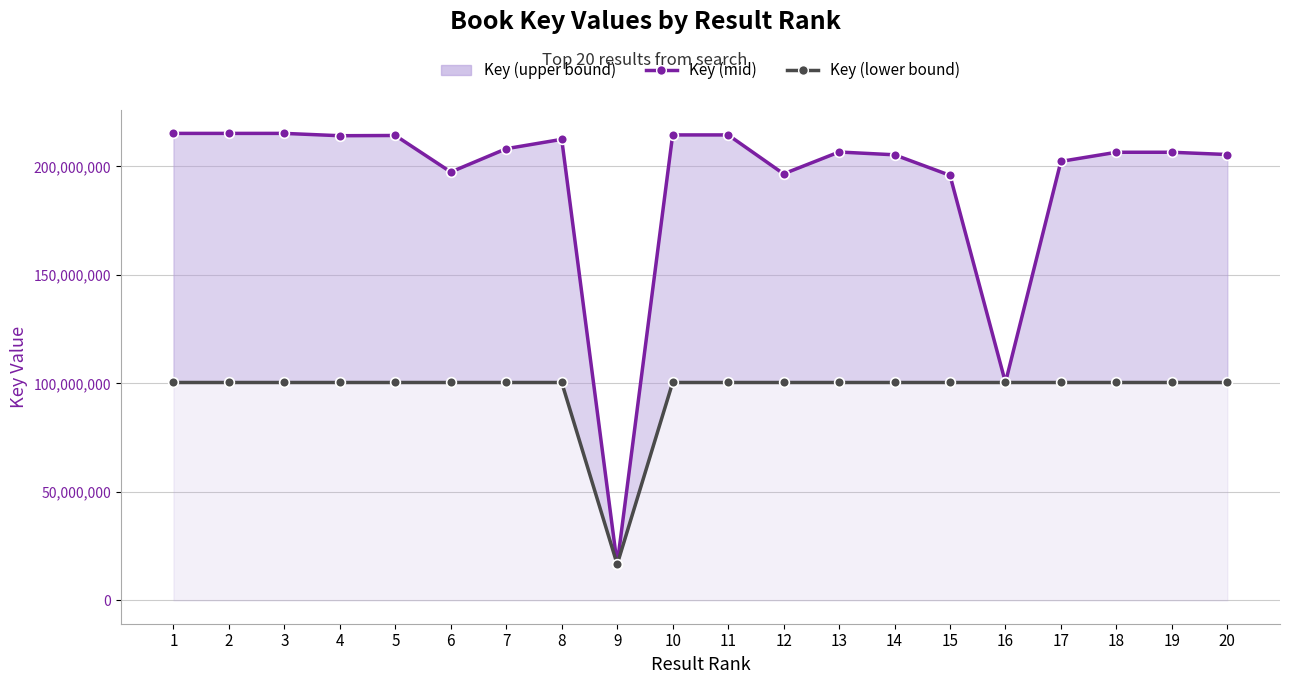

True or false: Key (mid) and Key (lower bound) intersect in this chart.

False